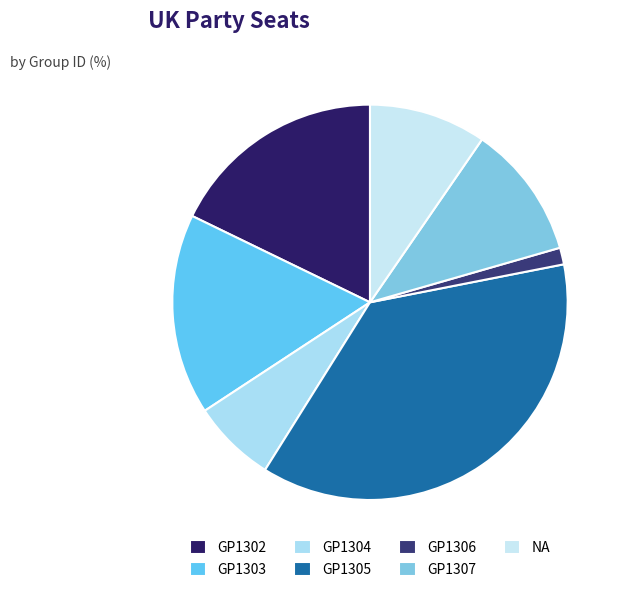

How many segments does this pie chart have?

7